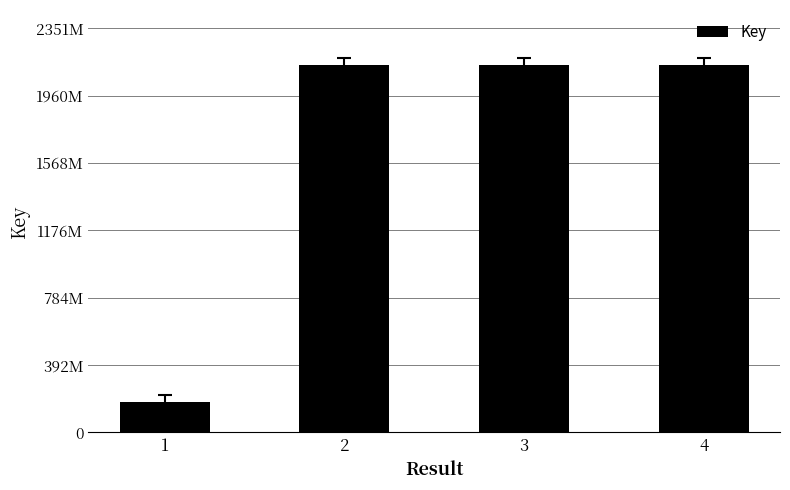

Rank the categories by value from lowest to highest.

1, 3, 2, 4